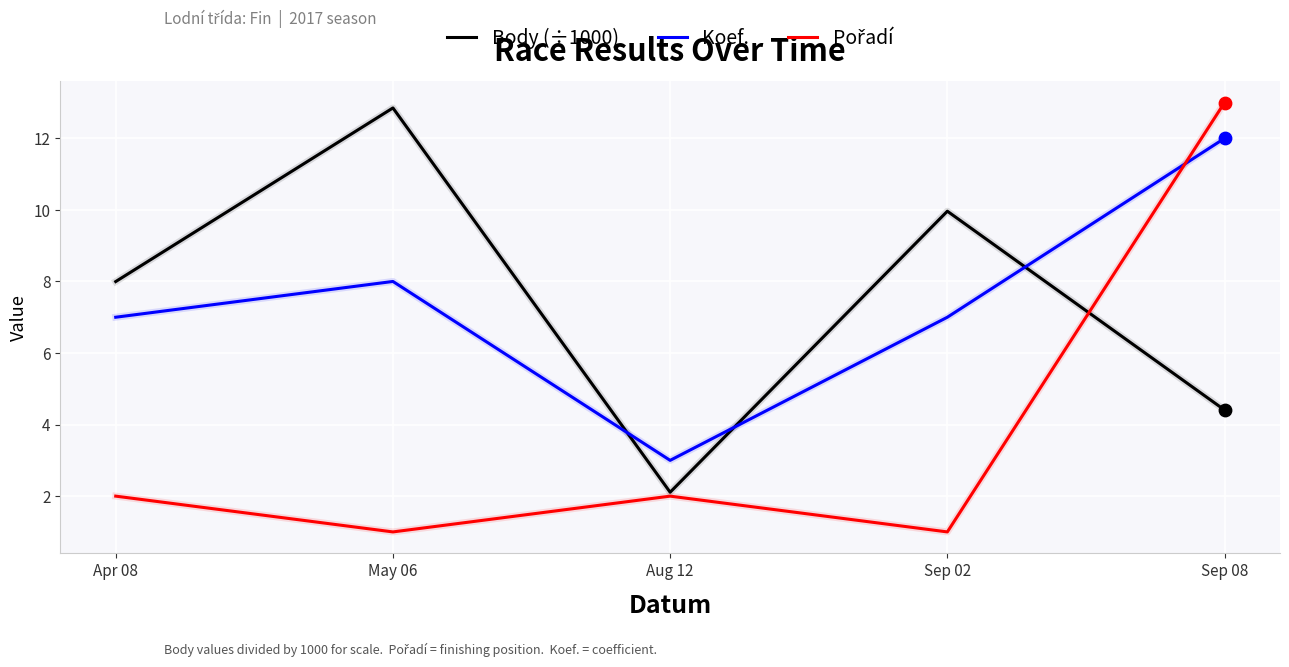

At which category is the sum across all series the highest?

Sep 08